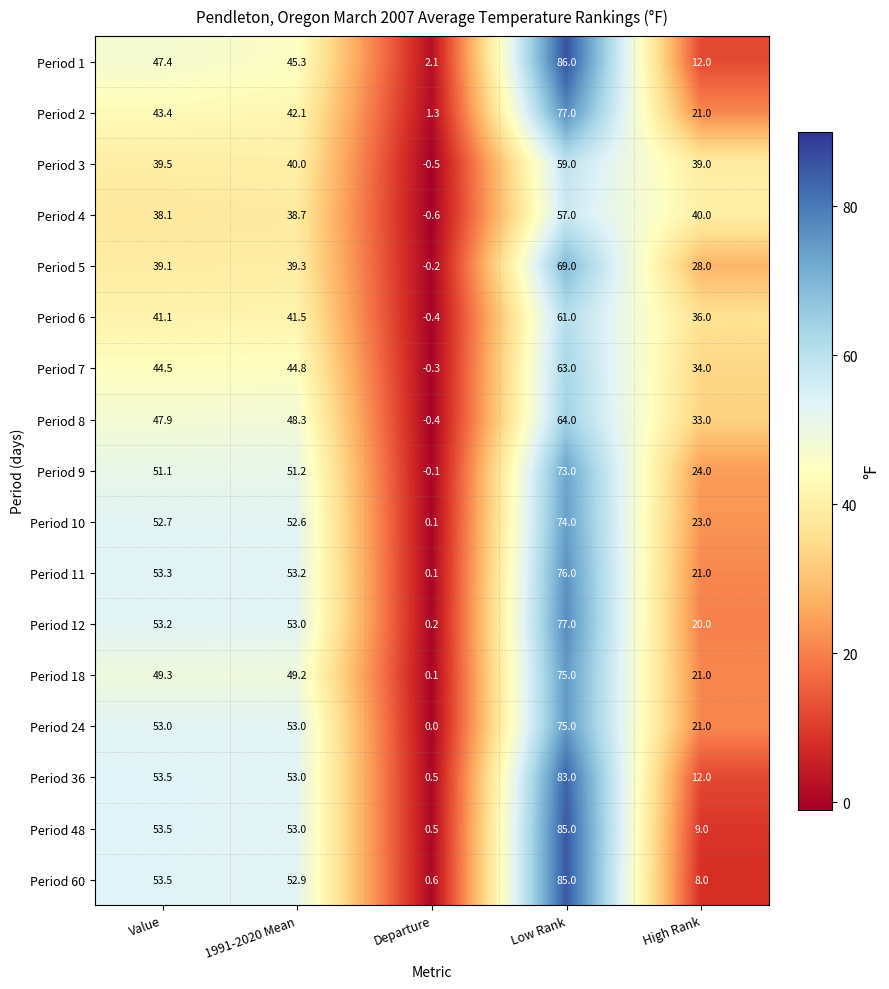

List the labels in order of Period 6 value, smallest first.

Departure, High Rank, Value, 1991-2020 Mean, Low Rank